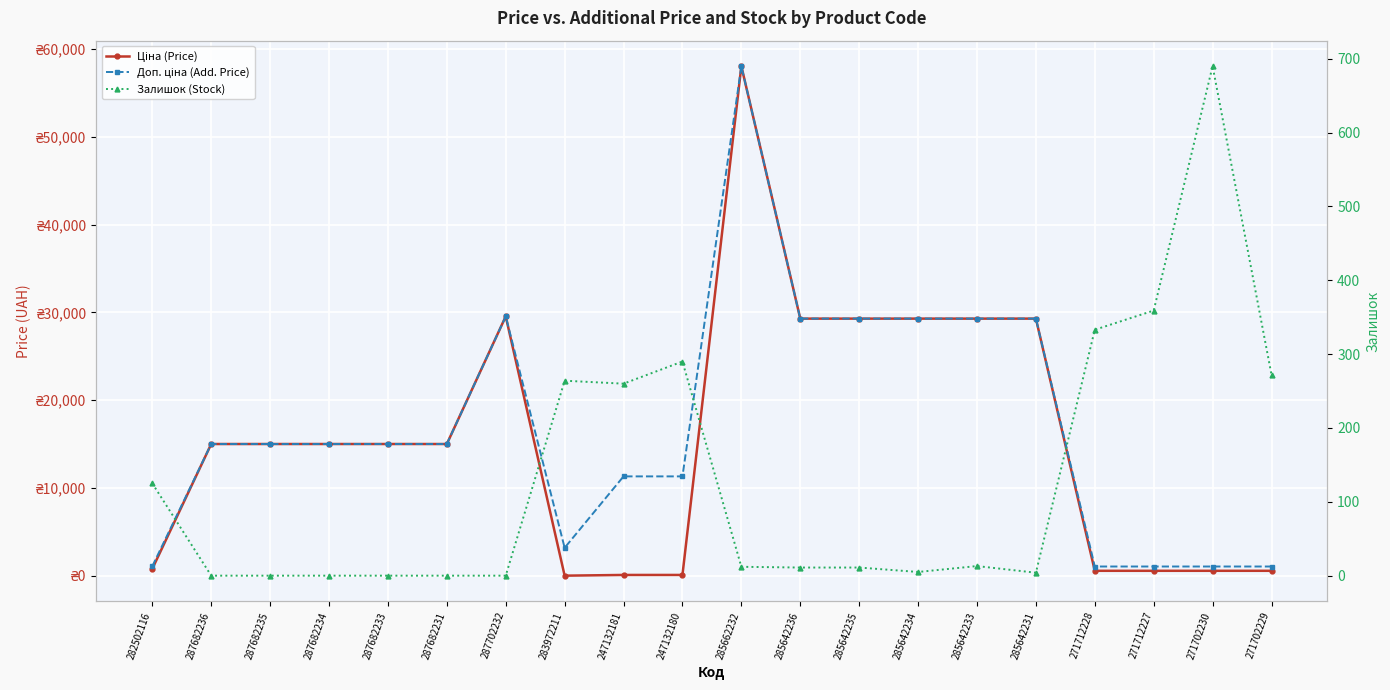

At how many categories does at least one series exceed 14376?

12